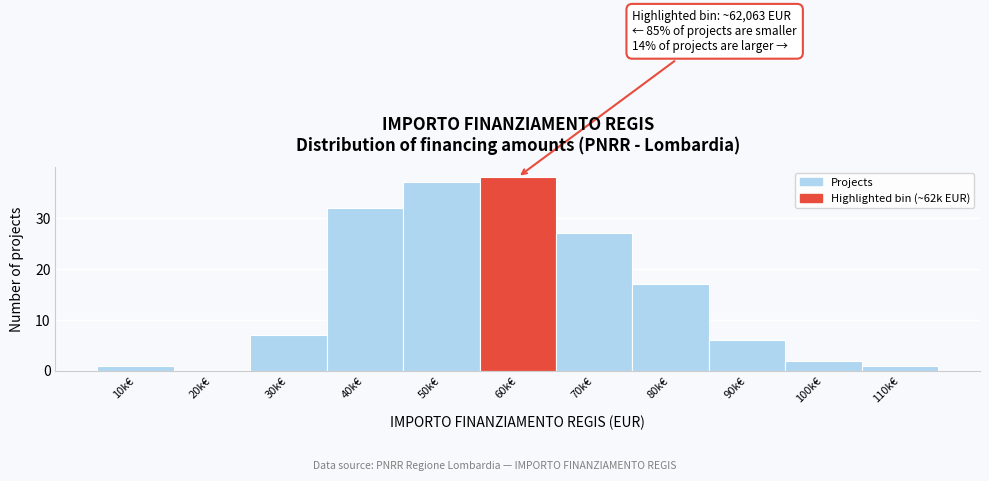

Reading right to left, list all the values displayed in this chart.

110k€=1	100k€=2	90k€=6	80k€=17	70k€=27	60k€=38	50k€=37	40k€=32	30k€=7	20k€=0	10k€=1